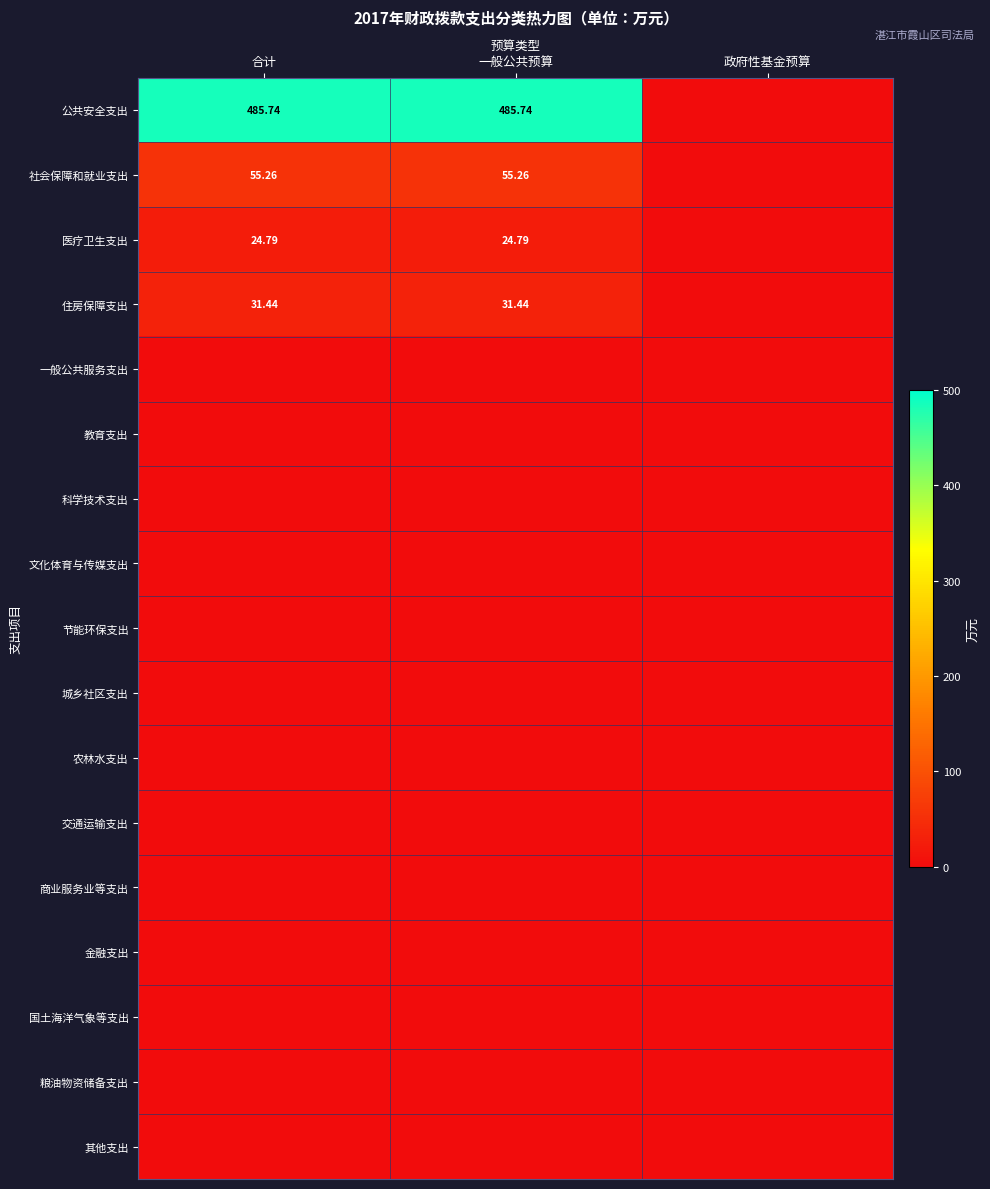

Is the value of 商业服务业等支出 at 合计 greater than the value of 医疗卫生支出 at 一般公共预算?

No